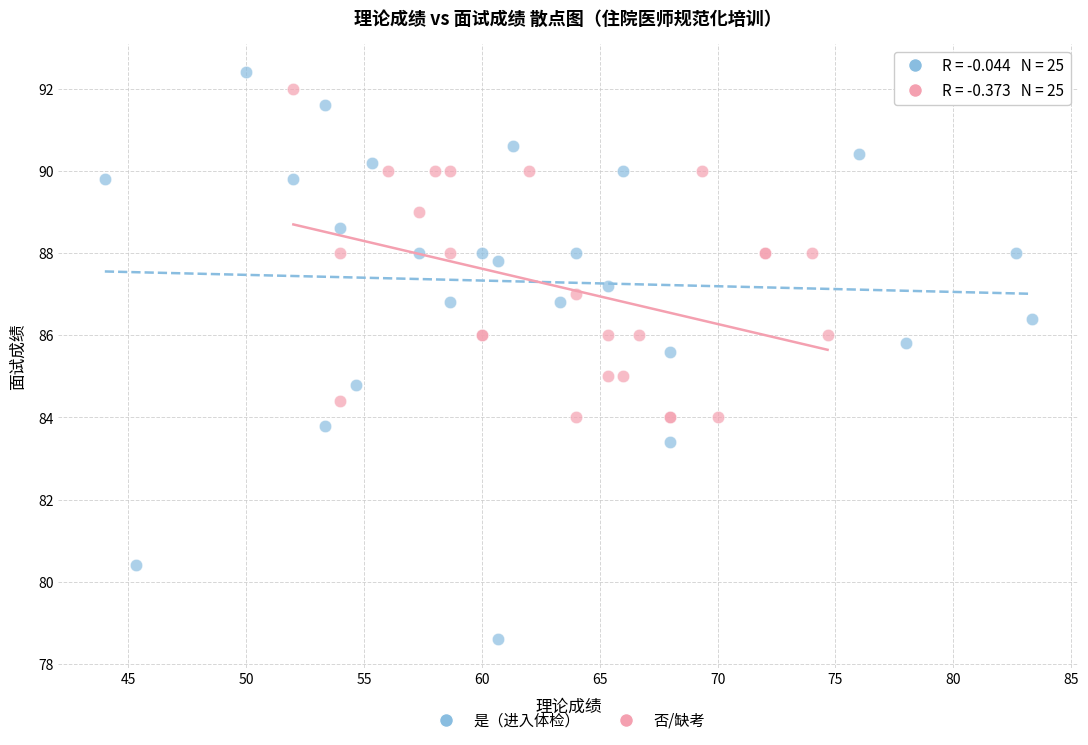

Which series reaches the minimum Y coordinate?

是（进入体检）